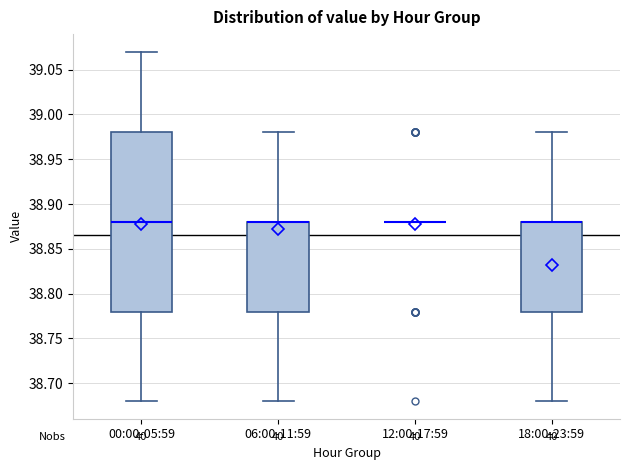

Reading left to right, read every box against the y-axis: the position of its median line, the range the box covers, and the ends of its whiskers. The values are not printed on the chart, so give them approximately, as read against the axis.

00:00-05:59: median 38.88, box 38.78 to 38.98, whiskers 38.68 to 39.07
06:00-11:59: median 38.88 (drawn on the box's upper edge), box 38.78 to 38.88, whiskers 38.68 to 38.98
12:00-17:59: box collapsed to a line at 38.88, whiskers 38.88 to 38.88
18:00-23:59: median 38.88 (drawn on the box's upper edge), box 38.78 to 38.88, whiskers 38.68 to 38.98